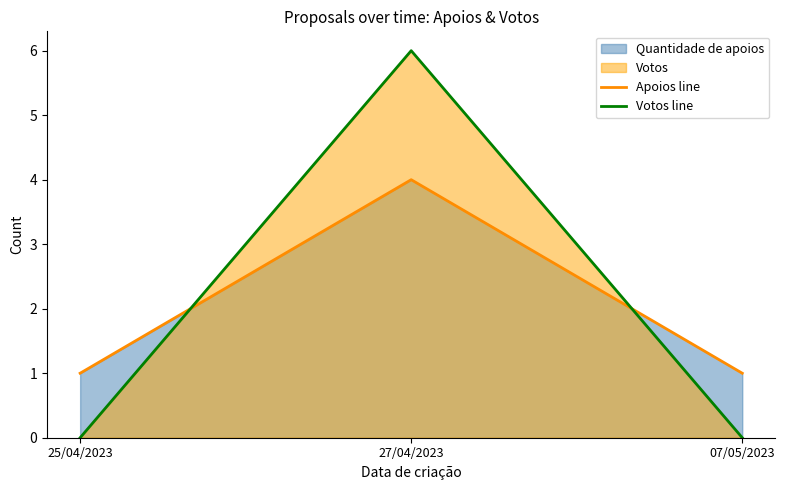

Is it true that Votos line equals 0 at 07/05/2023?

True